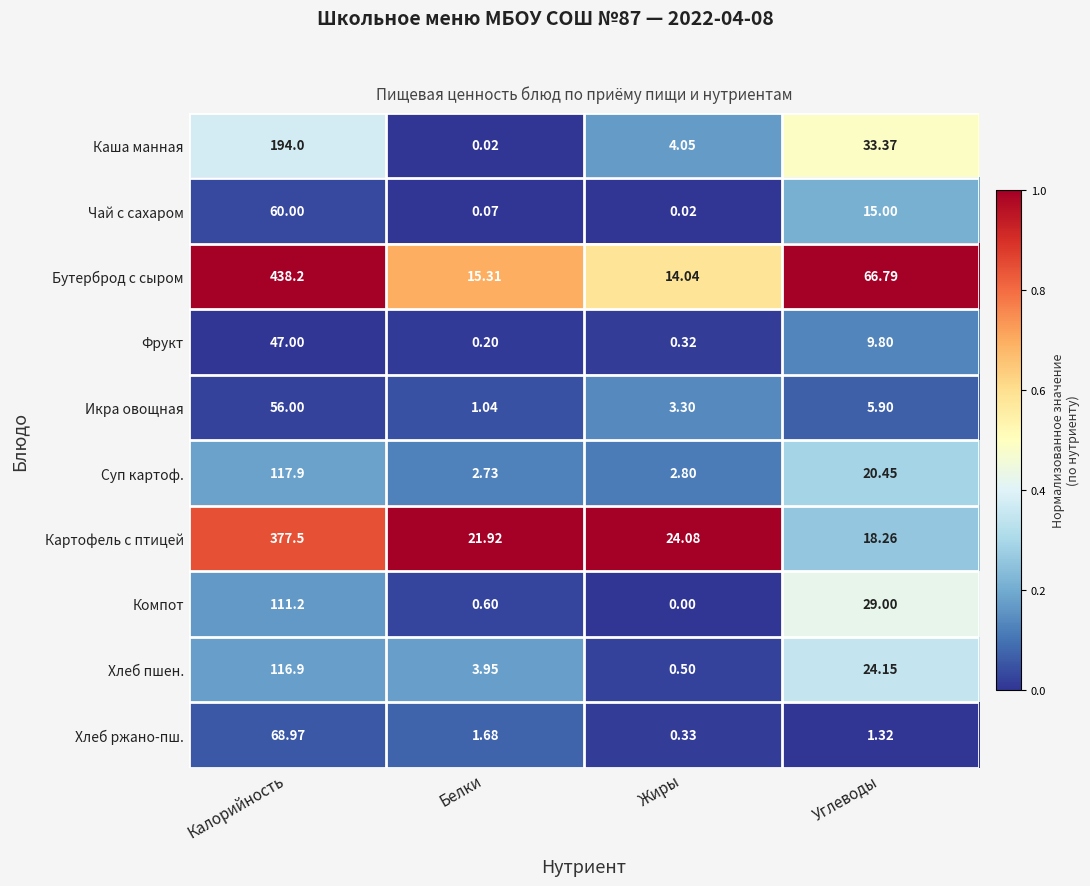

At which label does Картофель с птицей first exceed 24?

Калорийность